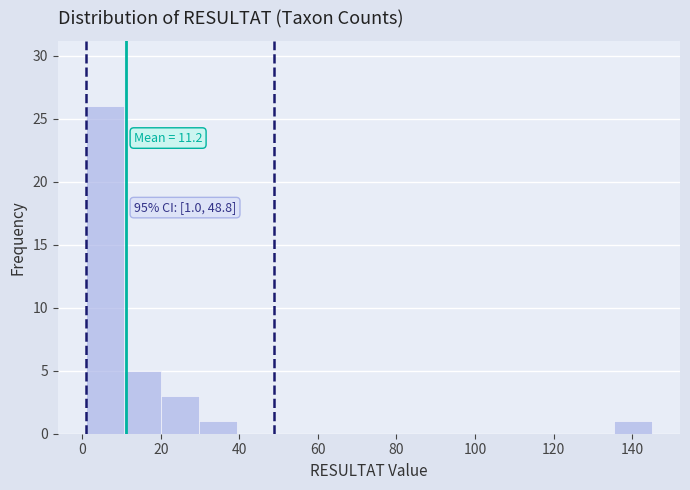

Over which range of the x-axis is the bar tallest?

1.0 to 10.6